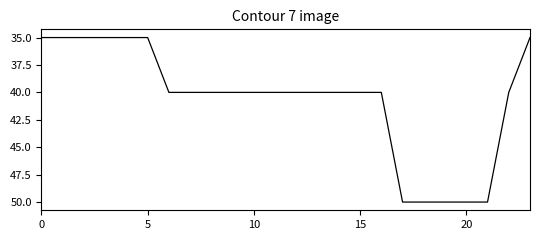

How many lines are shown in the chart?

1